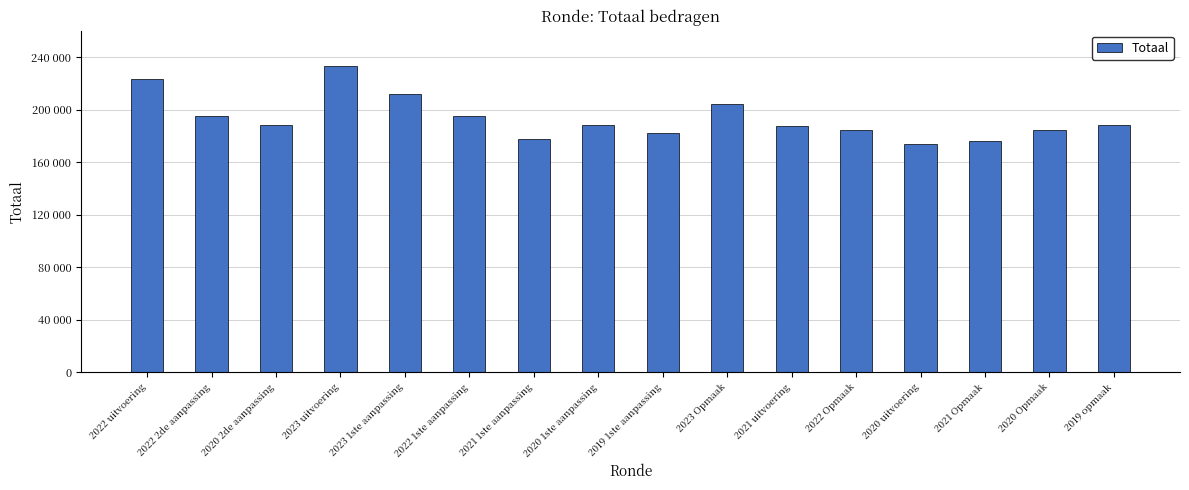

Are the bars horizontal?

No